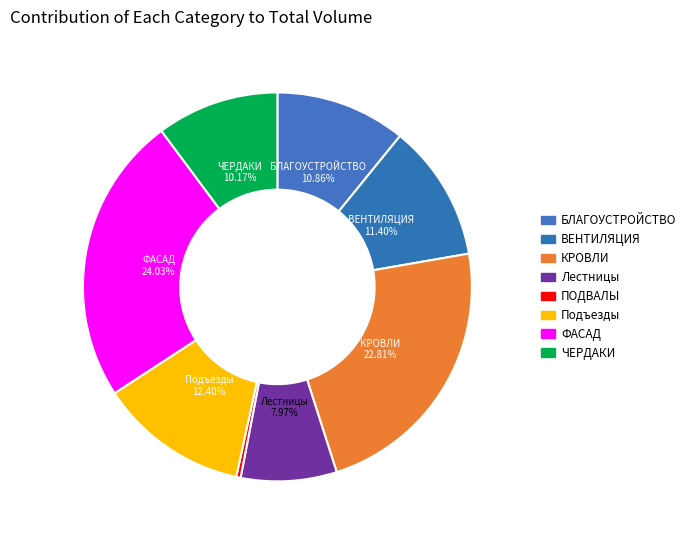

To the nearest percent, what is the difference between the largest and smallest slice percentages?

24%